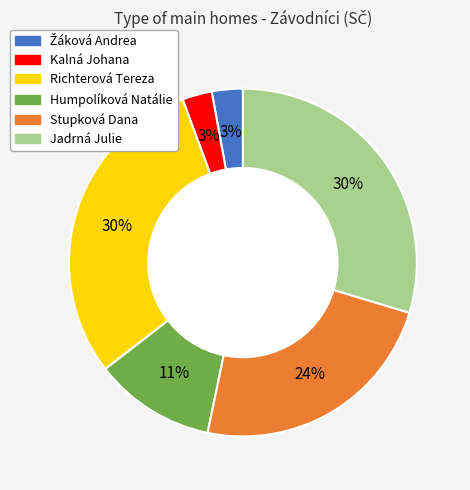

What percentage is the Richterová Tereza slice, to the nearest percent?

30%